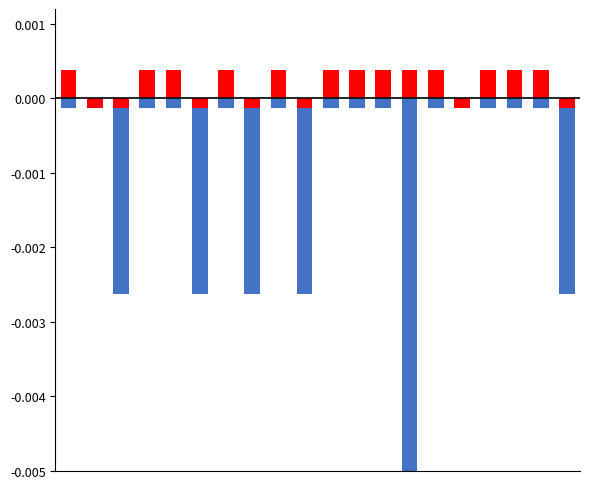

Rank the series by their average value, from highest to lowest.

TVP Validation, Relevant DISNET Validation